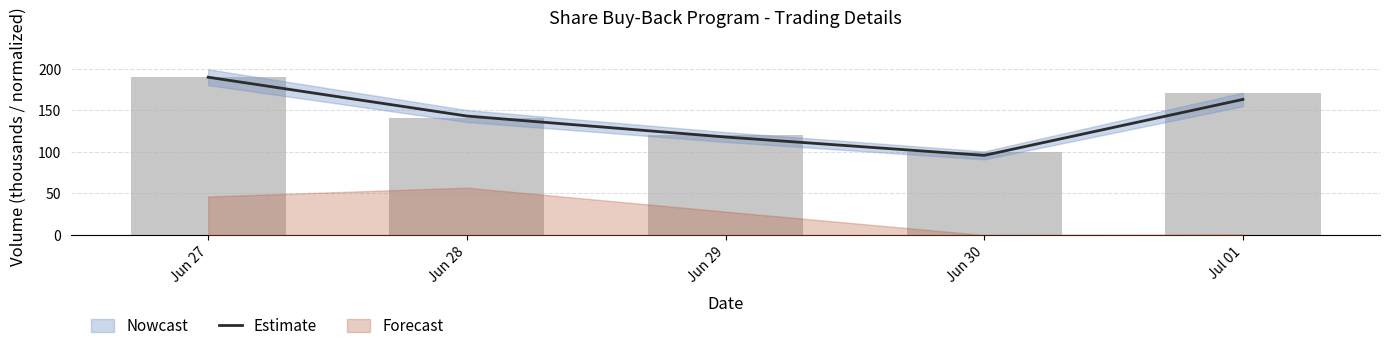

Reading left to right, extract all data points from this chart.

Jun 27=189.8	Jun 28=143.1	Jun 29=117.9	Jun 30=95.8	Jul 01=163.1